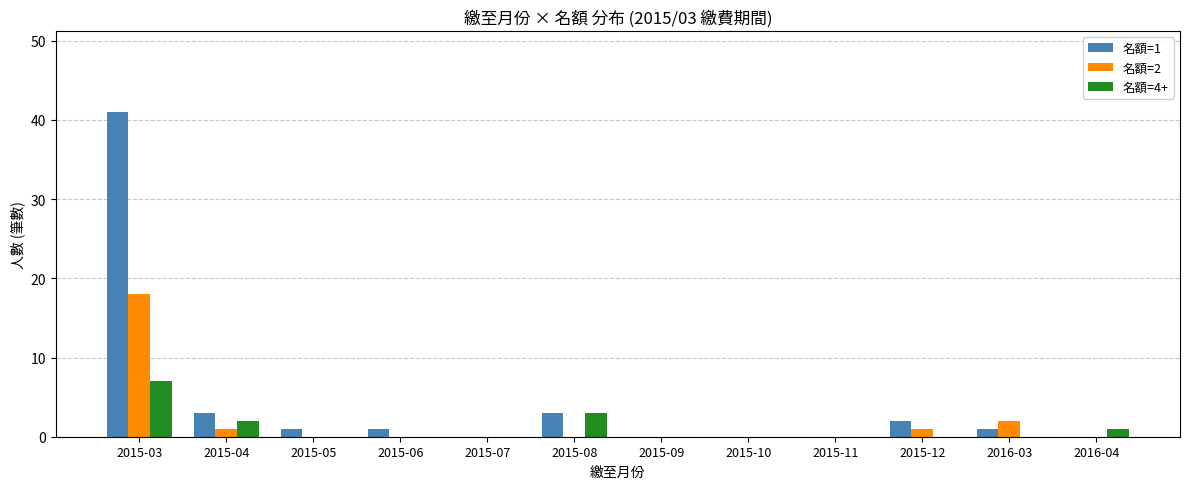

Reading left to right, what are all the values shown in this chart?

名額=1: 41	3	1	1	0	3	0	0	0	2	1	0
名額=2: 18	1	0	0	0	0	0	0	0	1	2	0
名額=4+: 7	2	0	0	0	3	0	0	0	0	0	1